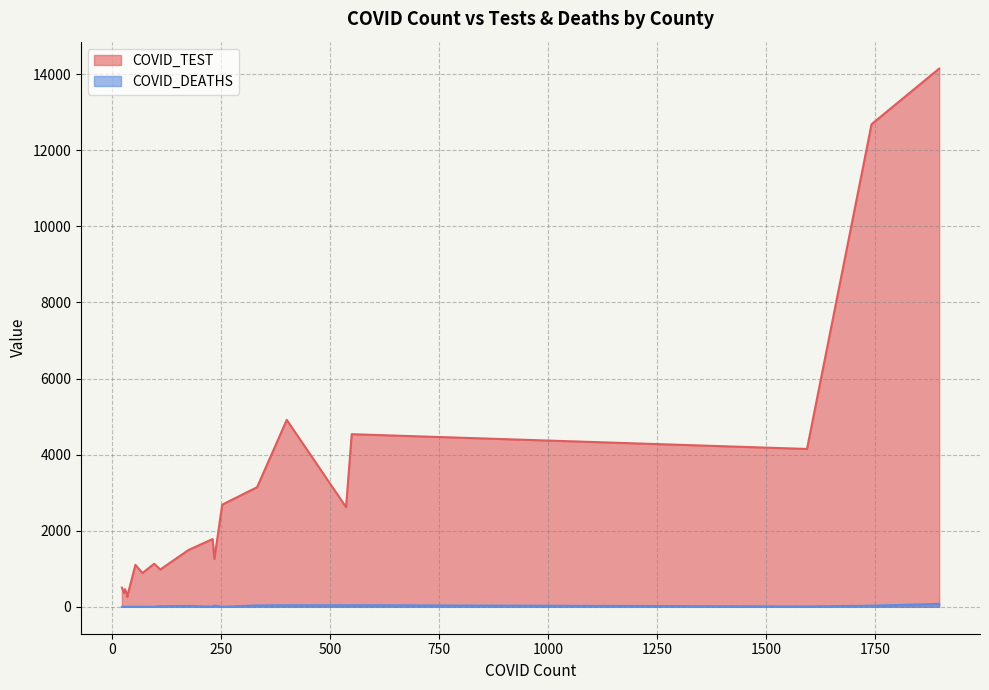

Which series has the largest range (max minus min)?

COVID_TEST